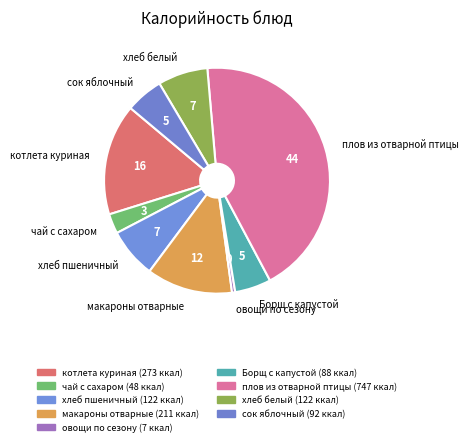

Is there a majority slice in this chart?

No